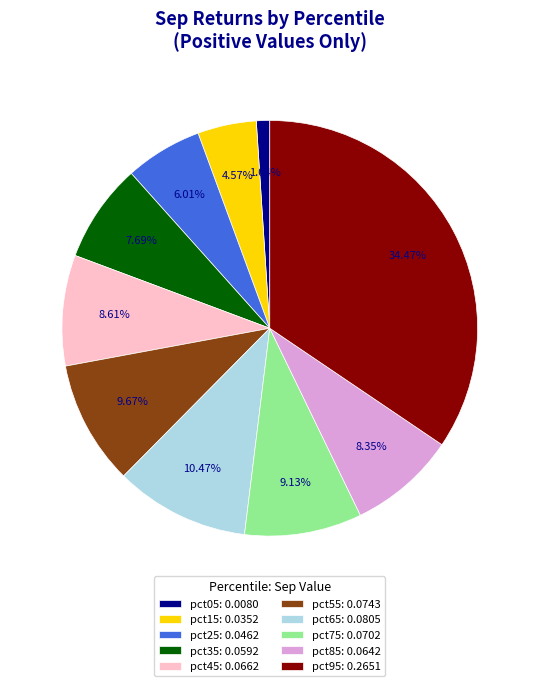

To the nearest percent, what portion does pct75 represent?

9%